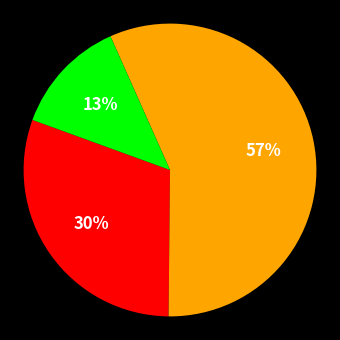

To the nearest percent, what is the difference between the largest and smallest slice percentages?

44%